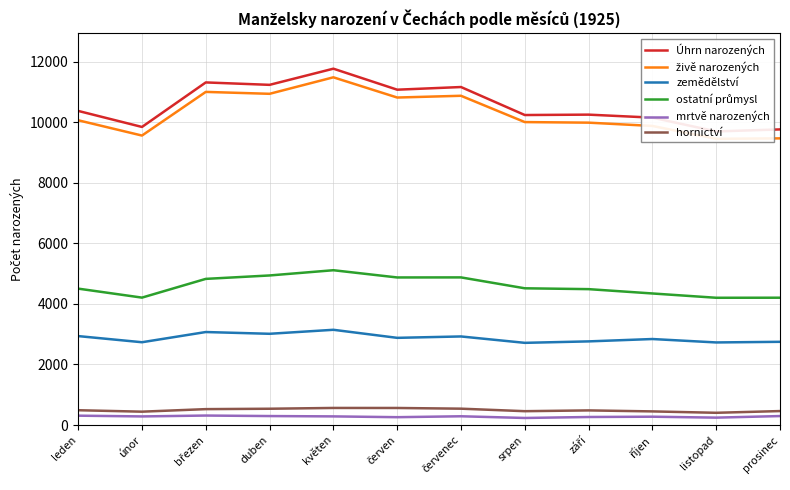

List the series in order of their peak value, highest first.

Úhrn narozených, živě narozených, ostatní průmysl, zemědělství, hornictví, mrtvě narozených